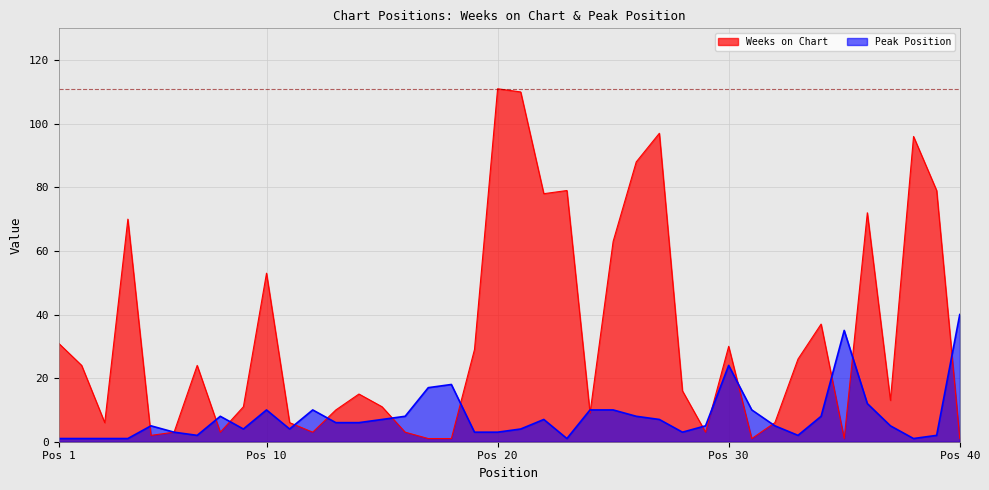

Between 33 and 4, which is larger?

4